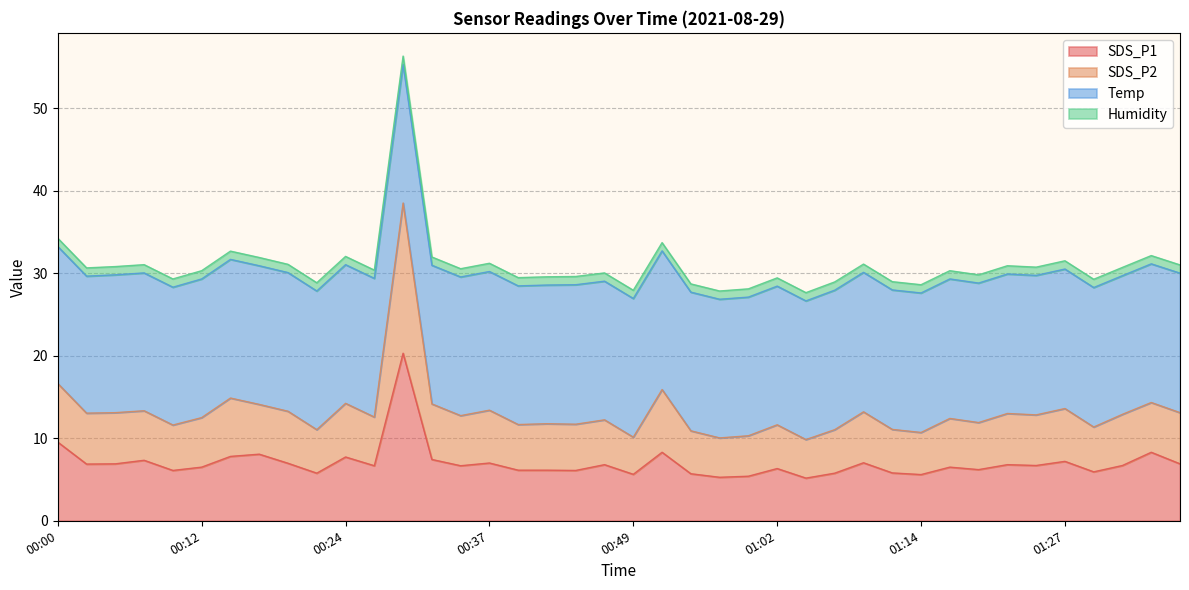

The value of SDS_P1 at 01:04 is 5.2. True or false?

True